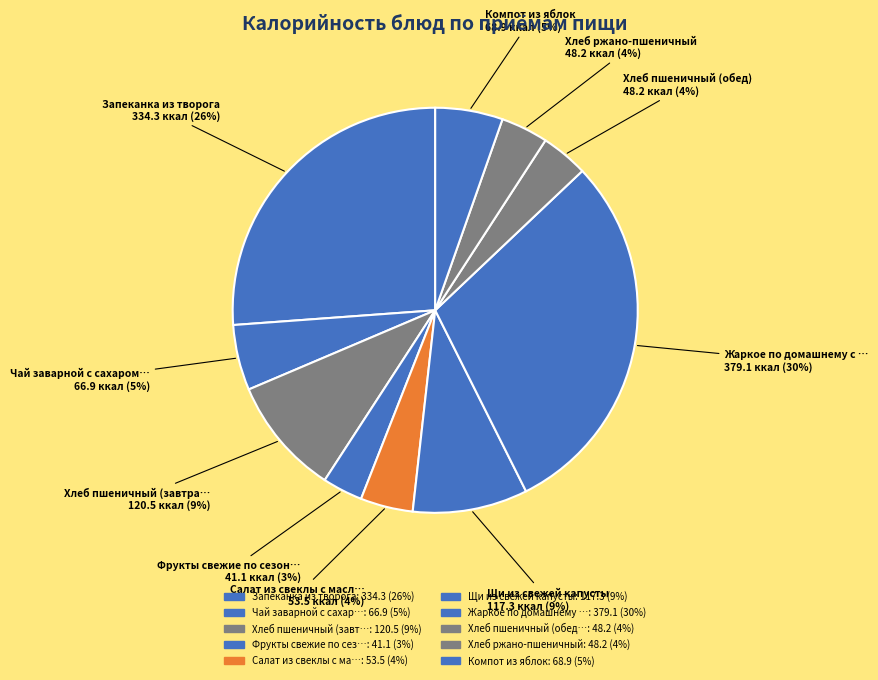

How many segments does this pie chart have?

10